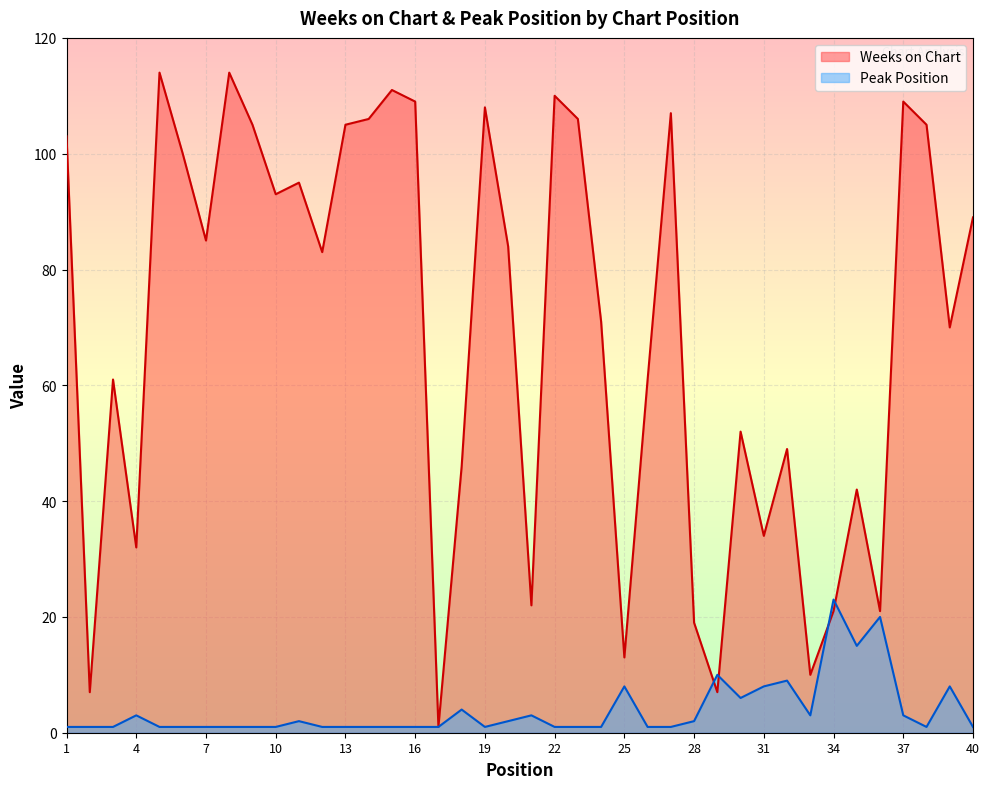

Which series ends up on top after the final intersection of Weeks on Chart and Peak Position?

Weeks on Chart